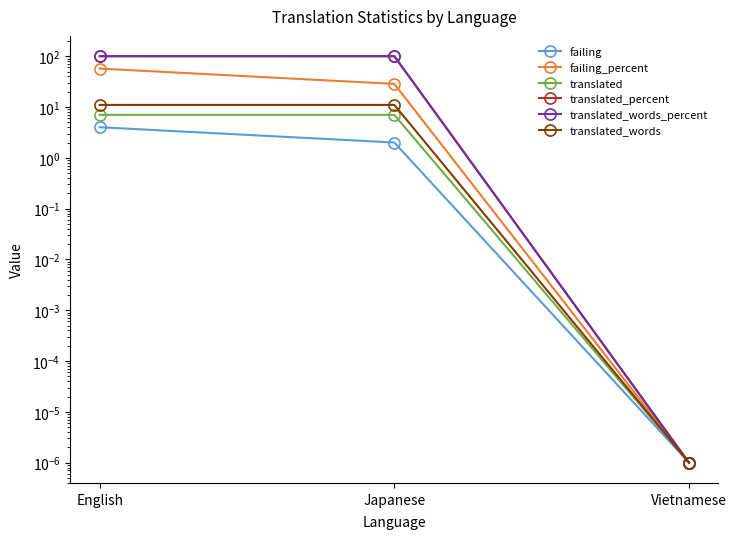

List the series in order of their peak value, highest first.

translated_percent, translated_words_percent, failing_percent, translated_words, translated, failing